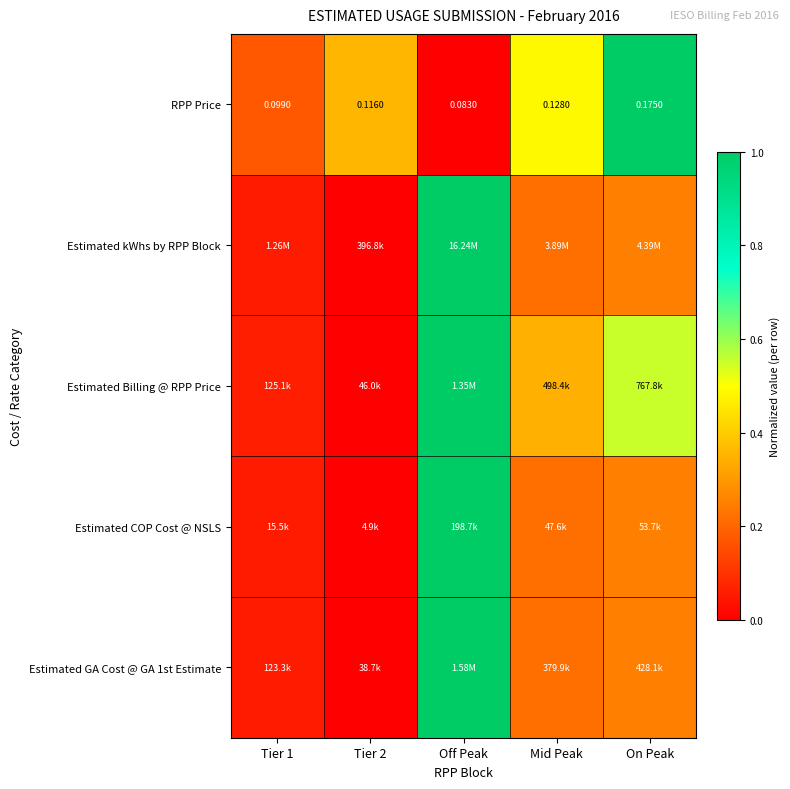

Which category has the lowest value in the RPP Price series?

Off Peak